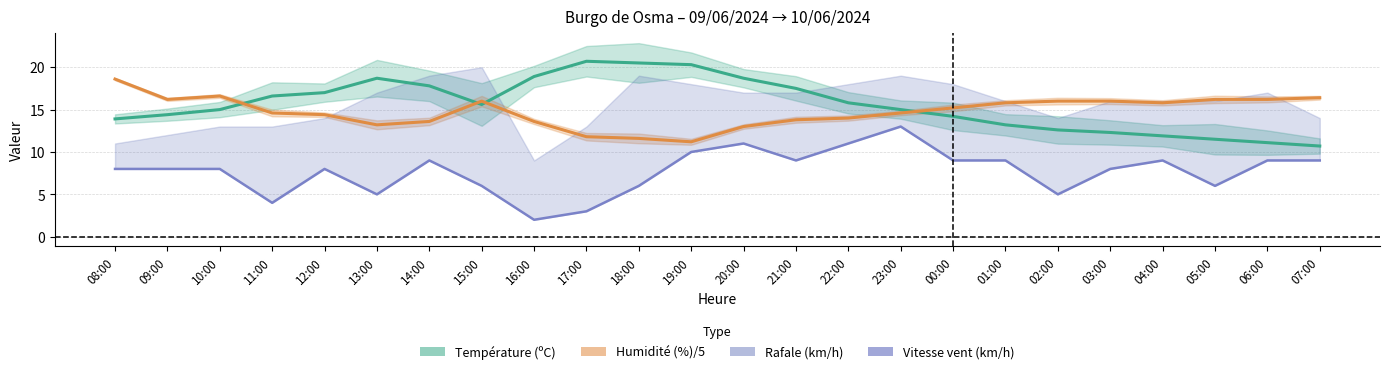

What is the minimum value shown in the chart?

2